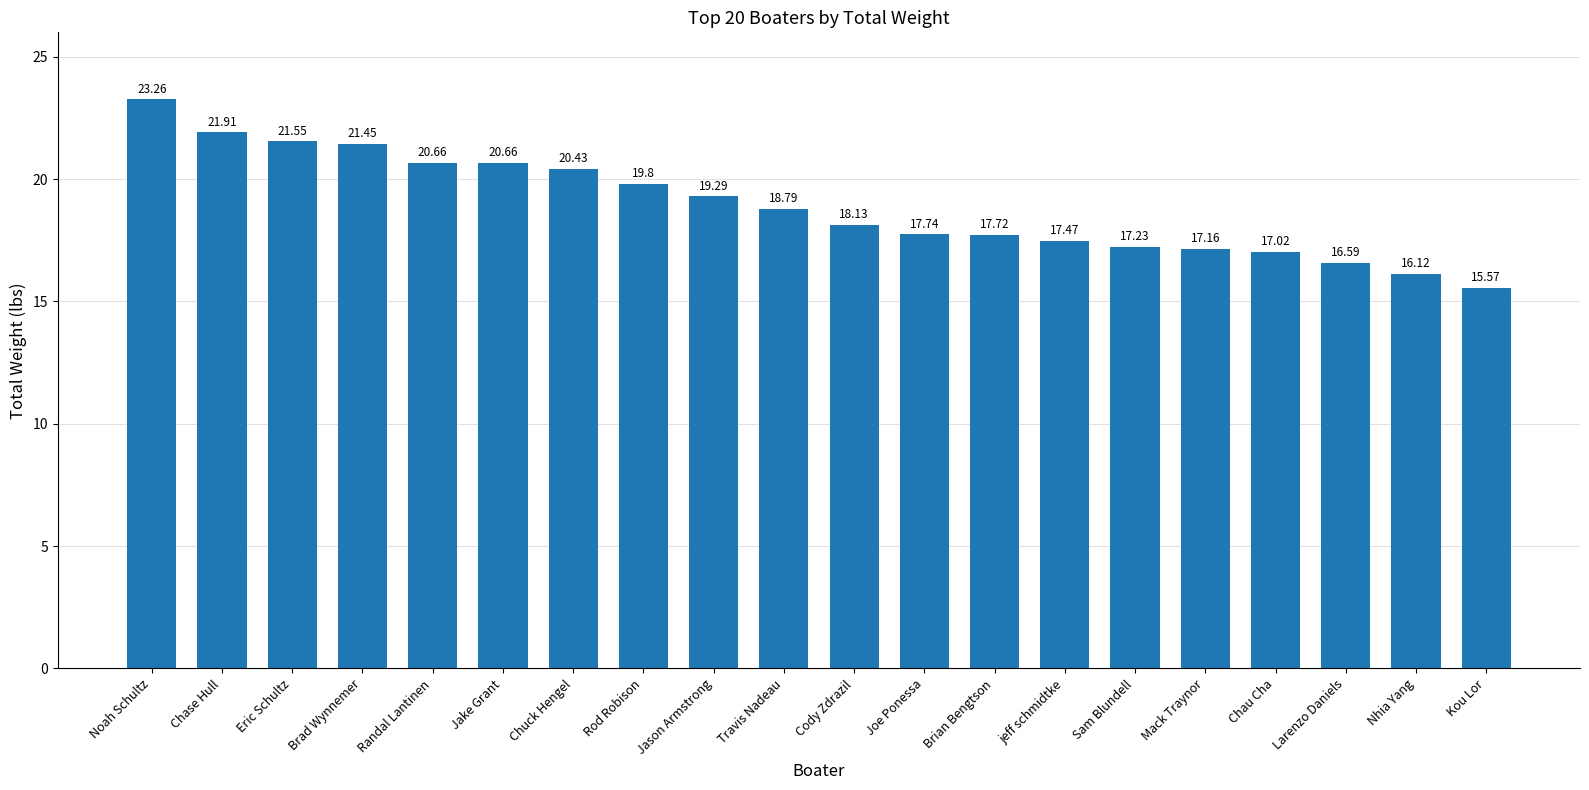

The value at Chuck Hengel is 20.4. True or false?

True